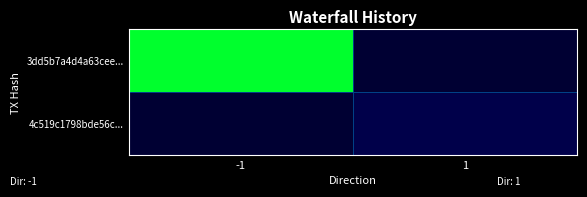

Reading left to right, what are all the values shown in this chart?

3dd5b7a4d4a63cee...: -1=122	1=0
4c519c1798bde56c...: -1=0	1=7